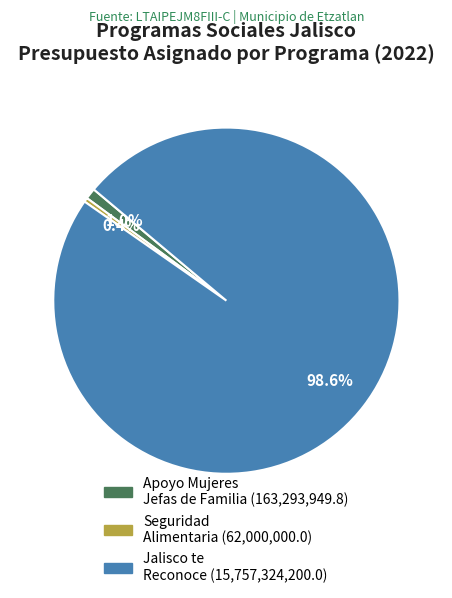

Count the number of slices in the pie.

3